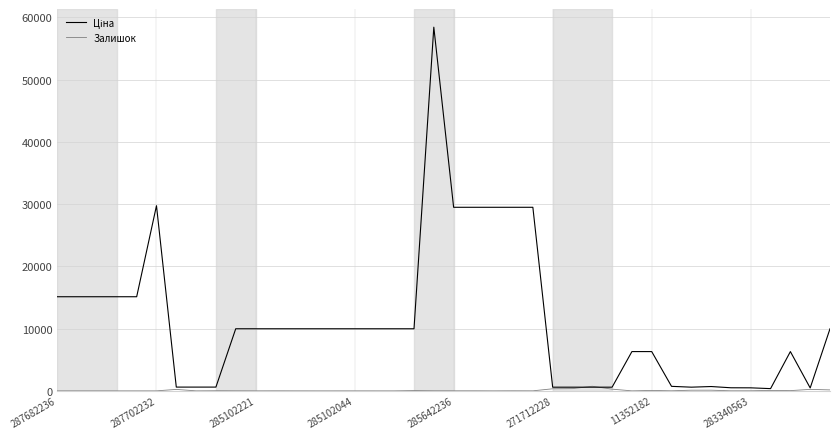

How many lines are shown in the chart?

2